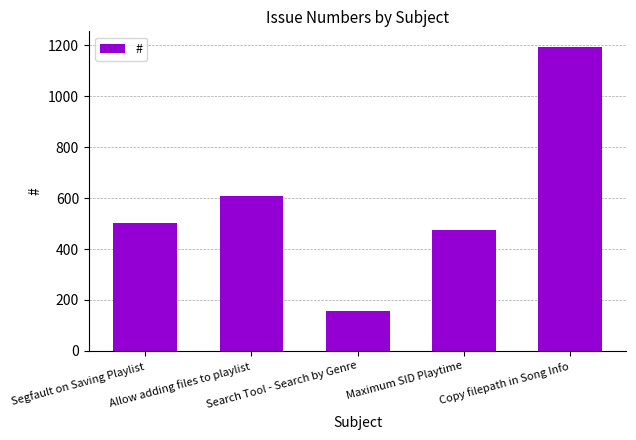

Where is the data nearest to the value 676?

Allow adding files to playlist